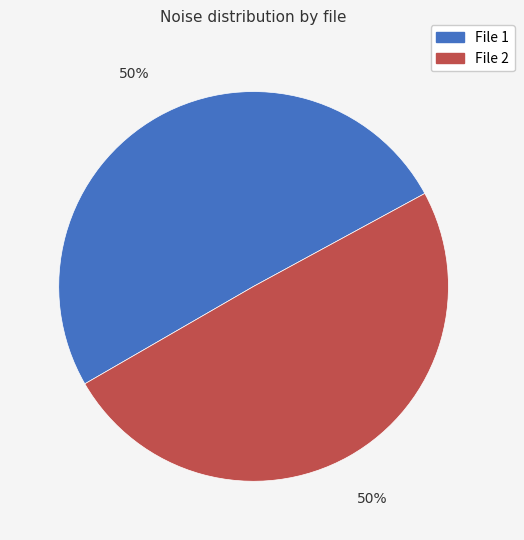

To the nearest percent, what is the average slice percentage?

50%